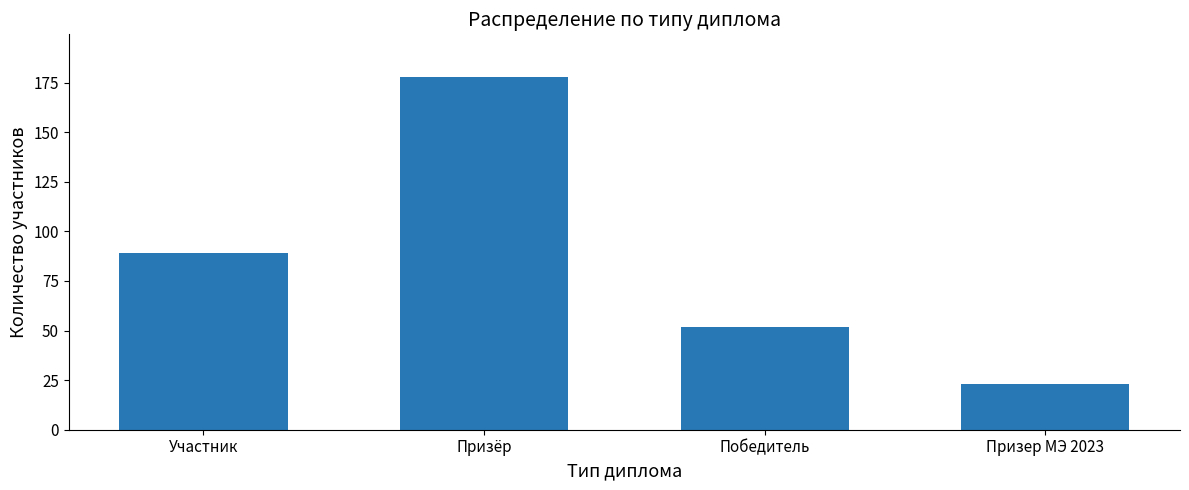

What is the change in value from Призёр to Победитель?

-126